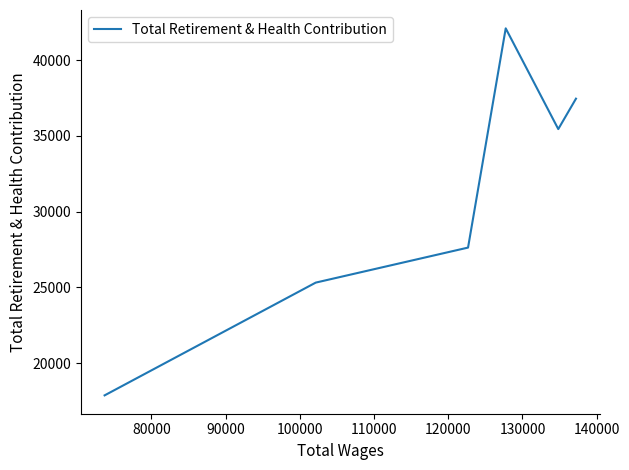

Reading left to right, list all the values displayed in this chart.

17871	25313	27624	42093	35445	37452